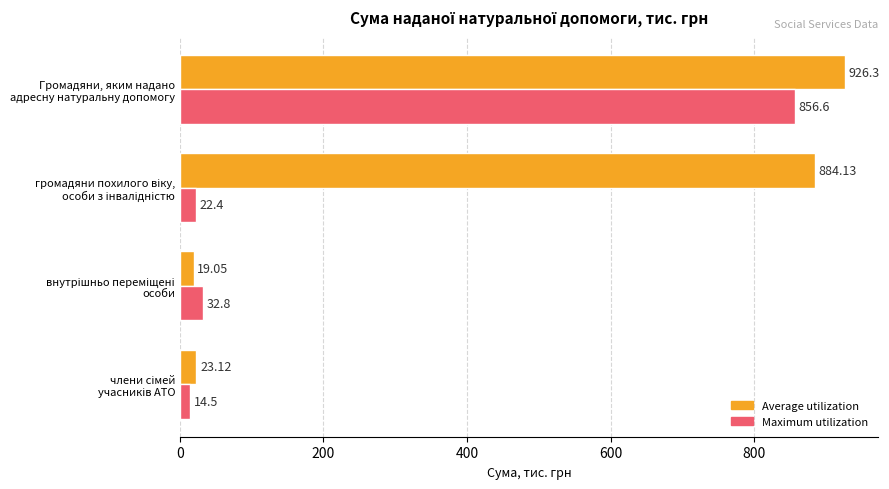

Which series has the largest total across all categories?

Average utilization